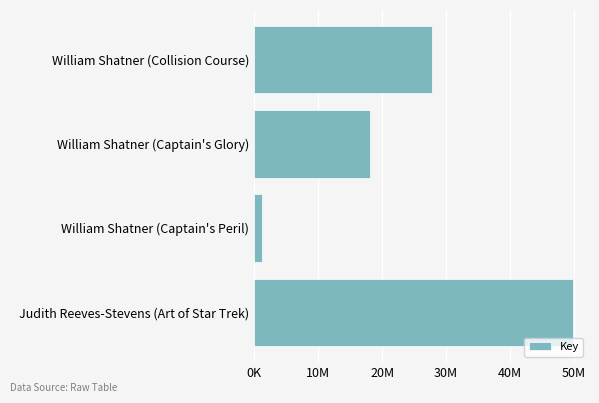

Which label corresponds to the largest value in the chart?

Judith Reeves-Stevens (Art of Star Trek)